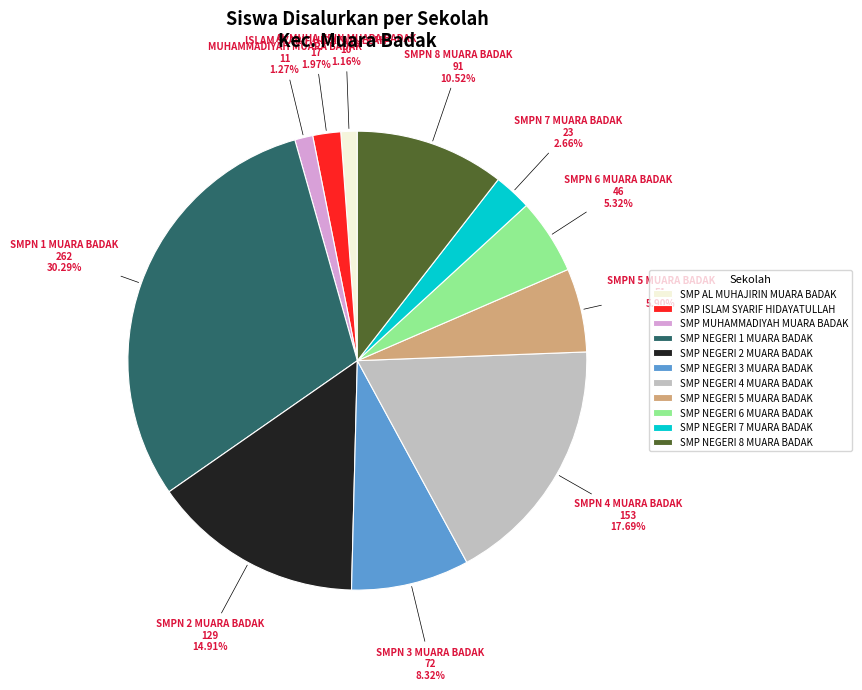

What is the ratio of the value at SMP NEGERI 7 MUARA BADAK to the value at SMP ISLAM SYARIF HIDAYATULLAH?

1.4